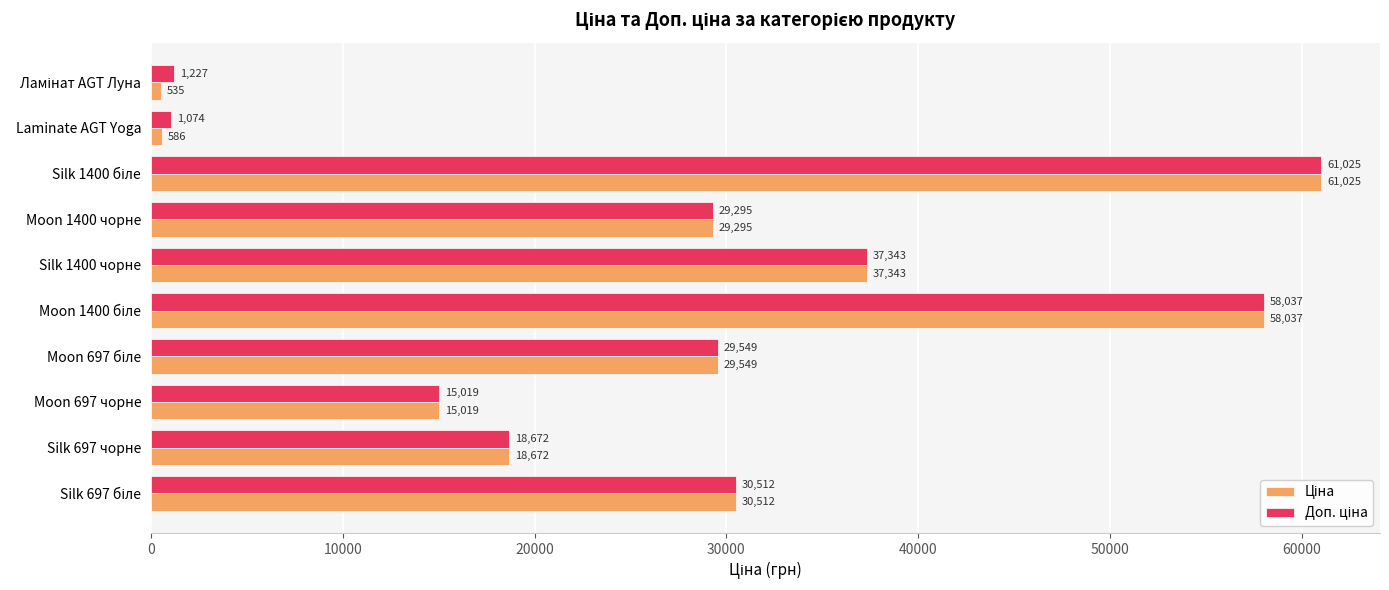

Count the number of categories in the chart.

10